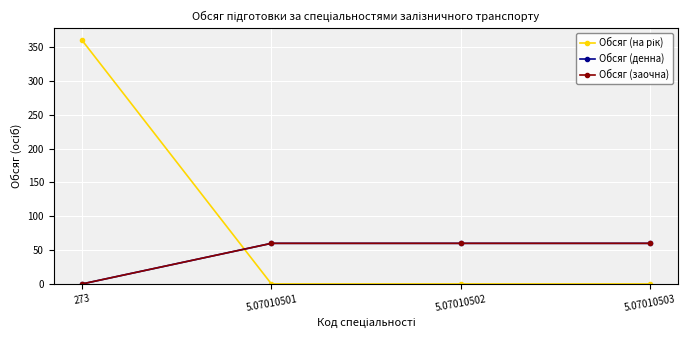

Does the chart have visible grid lines?

Yes